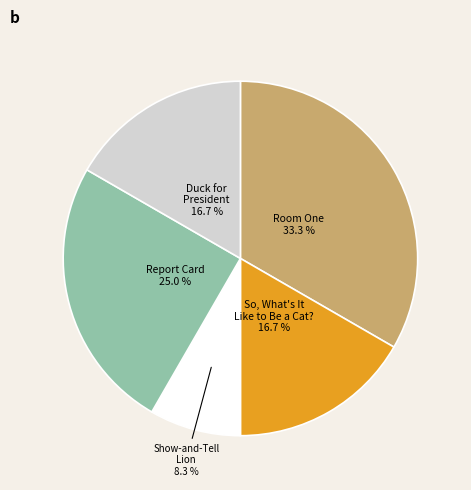

Is there any slice that represents more than half of the pie?

No